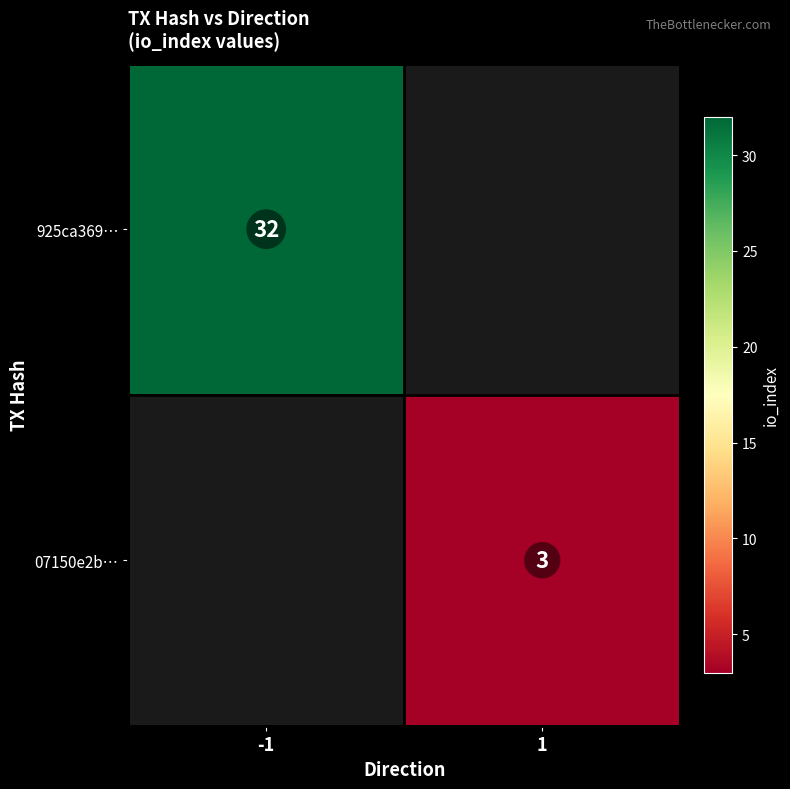

The 925ca369… series shows 32 at -1. True or false?

True